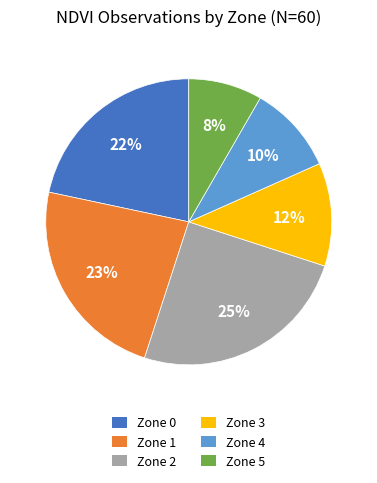

Is Zone 2 the majority of the pie?

No